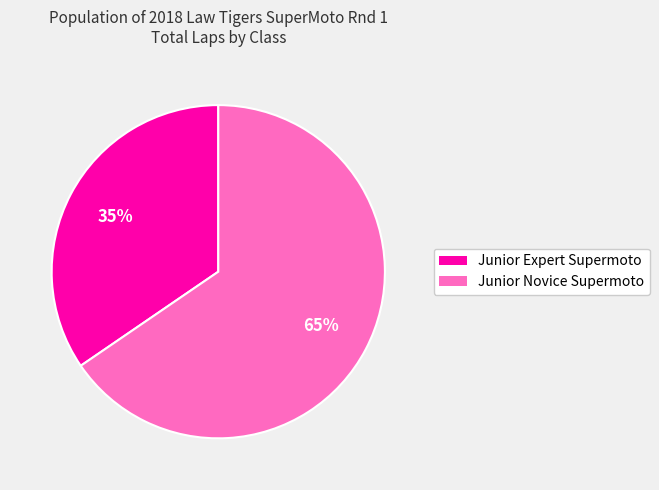

How many slices are in this pie chart?

2